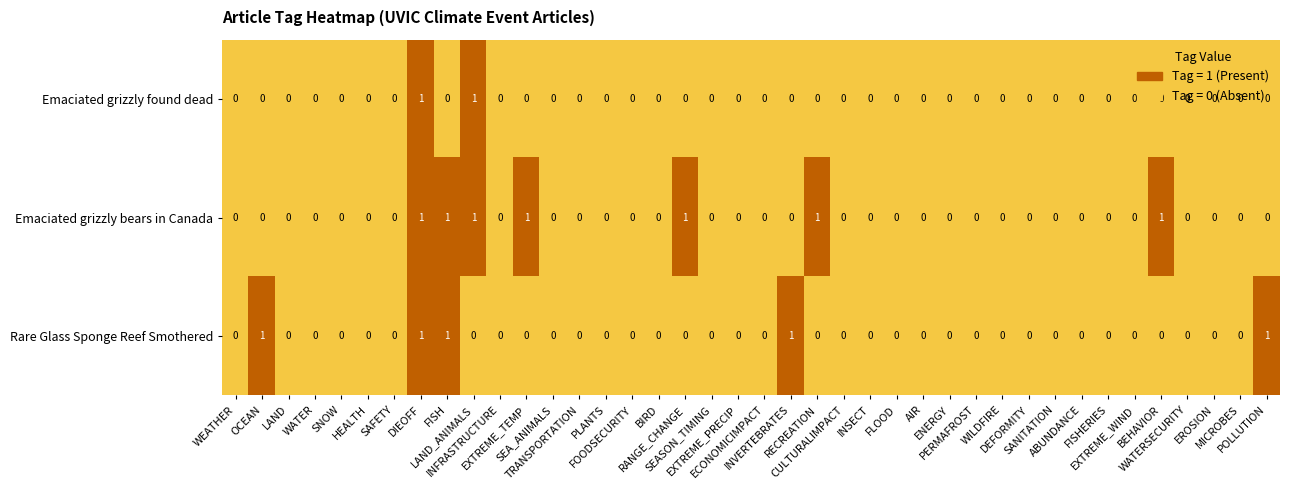

Count the number of categories in the chart.

40